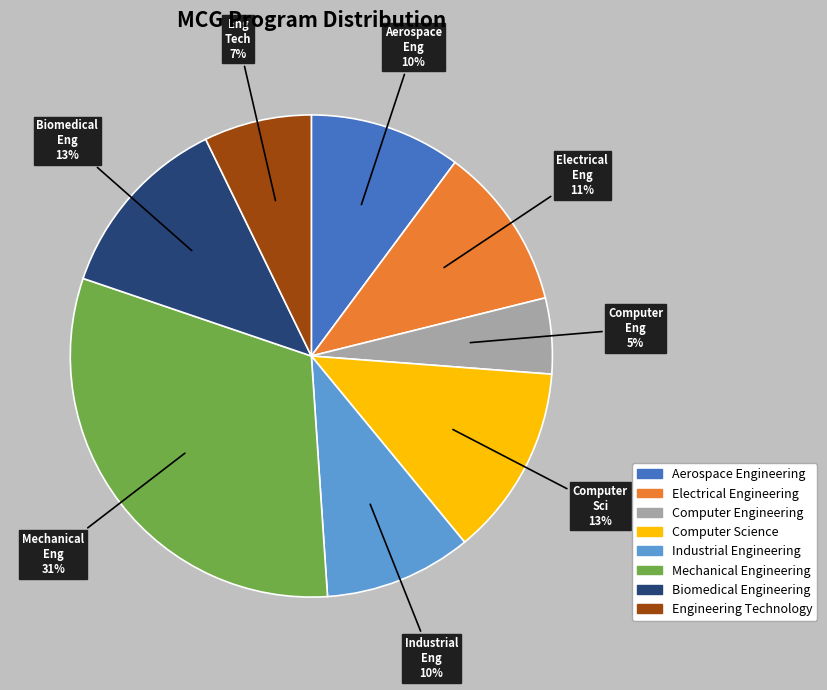

To the nearest percent, what portion does Biomedical Engineering represent?

13%